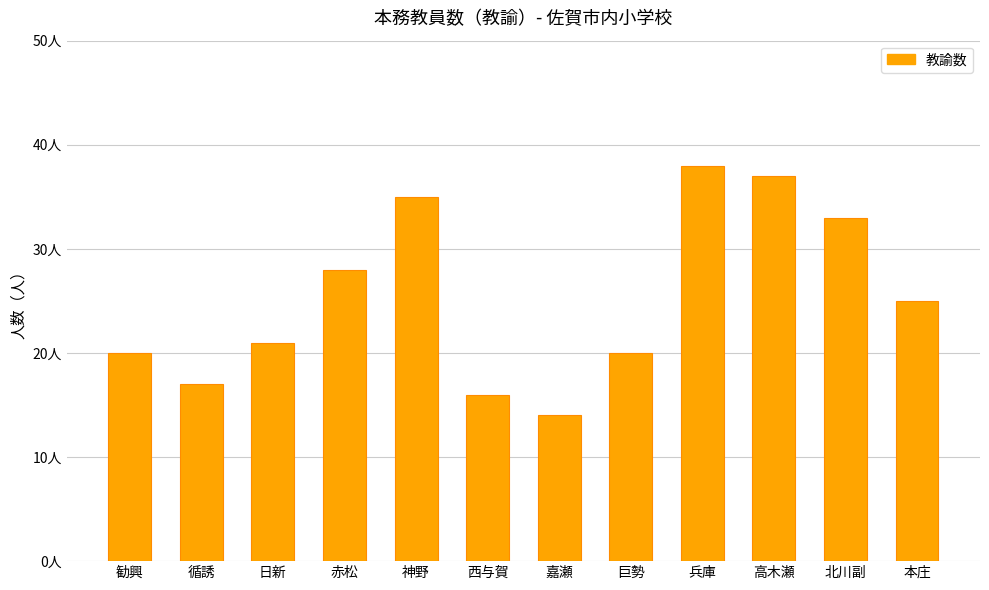

How many data points are less than 25?

6